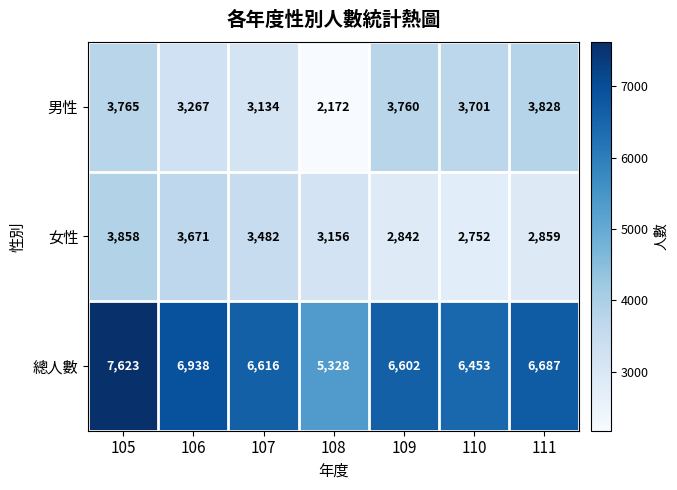

Between 107 and 111, which series saw the biggest shift?

男性